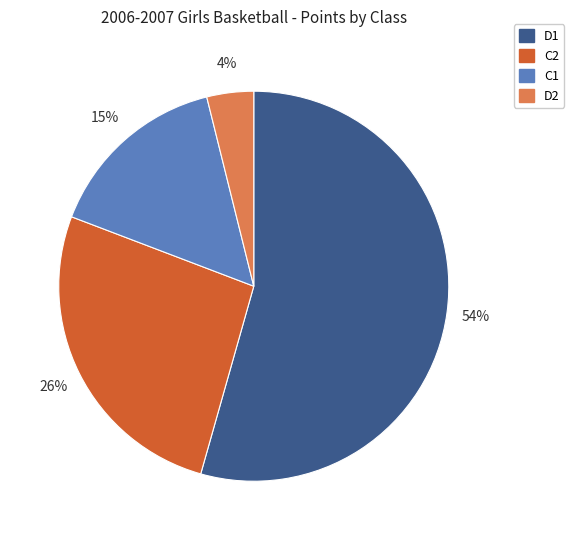

Is there a majority slice in this chart?

Yes